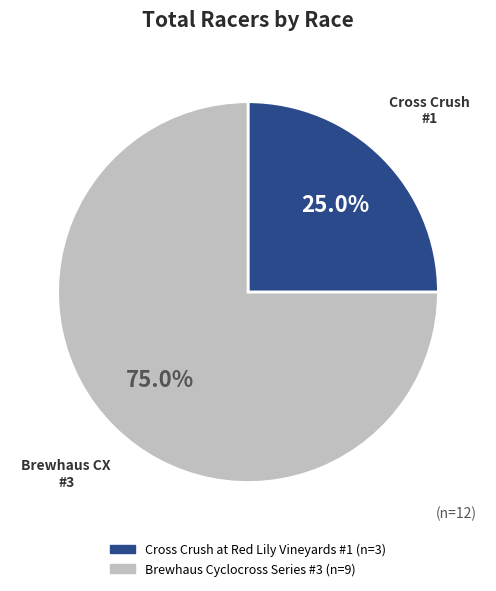

Combined, what portion of the pie is Brewhaus Cyclocross Series #3 and Cross Crush at Red Lily Vineyards #1?

100.0%